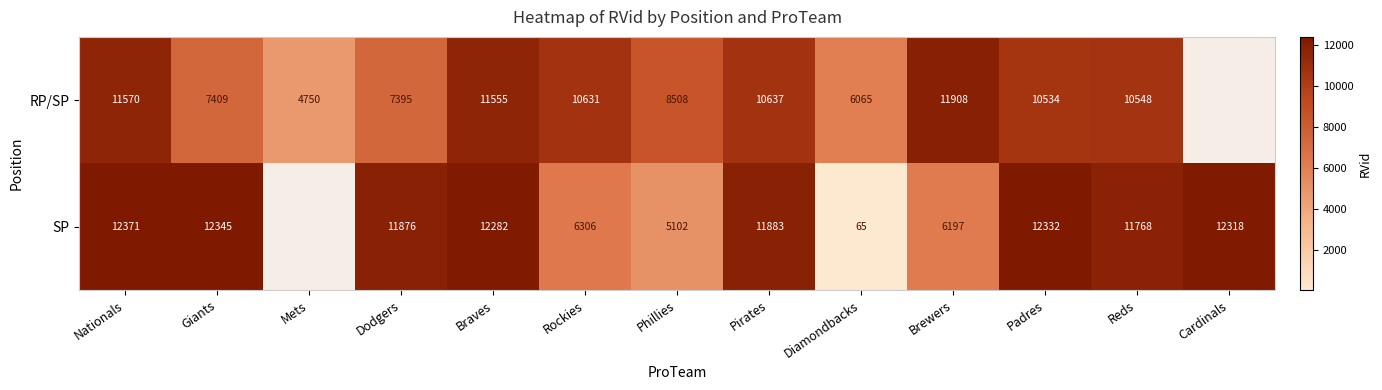

The value of SP at Phillies is 1495. True or false?

False